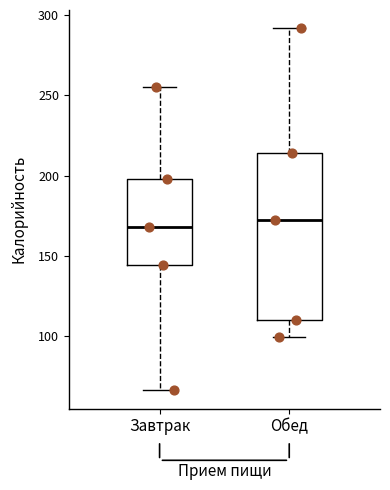

Where is the lower edge of the box for Завтрак on the y-axis? The values are not printed on the chart, so give them approximately, as read against the axis.

145